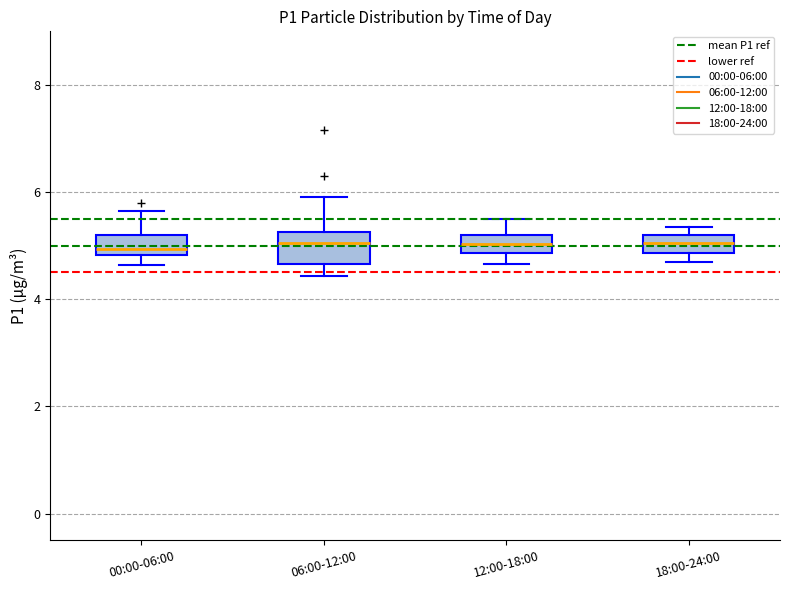

Which box is the tallest, from its lower edge to its upper edge?

06:00-12:00